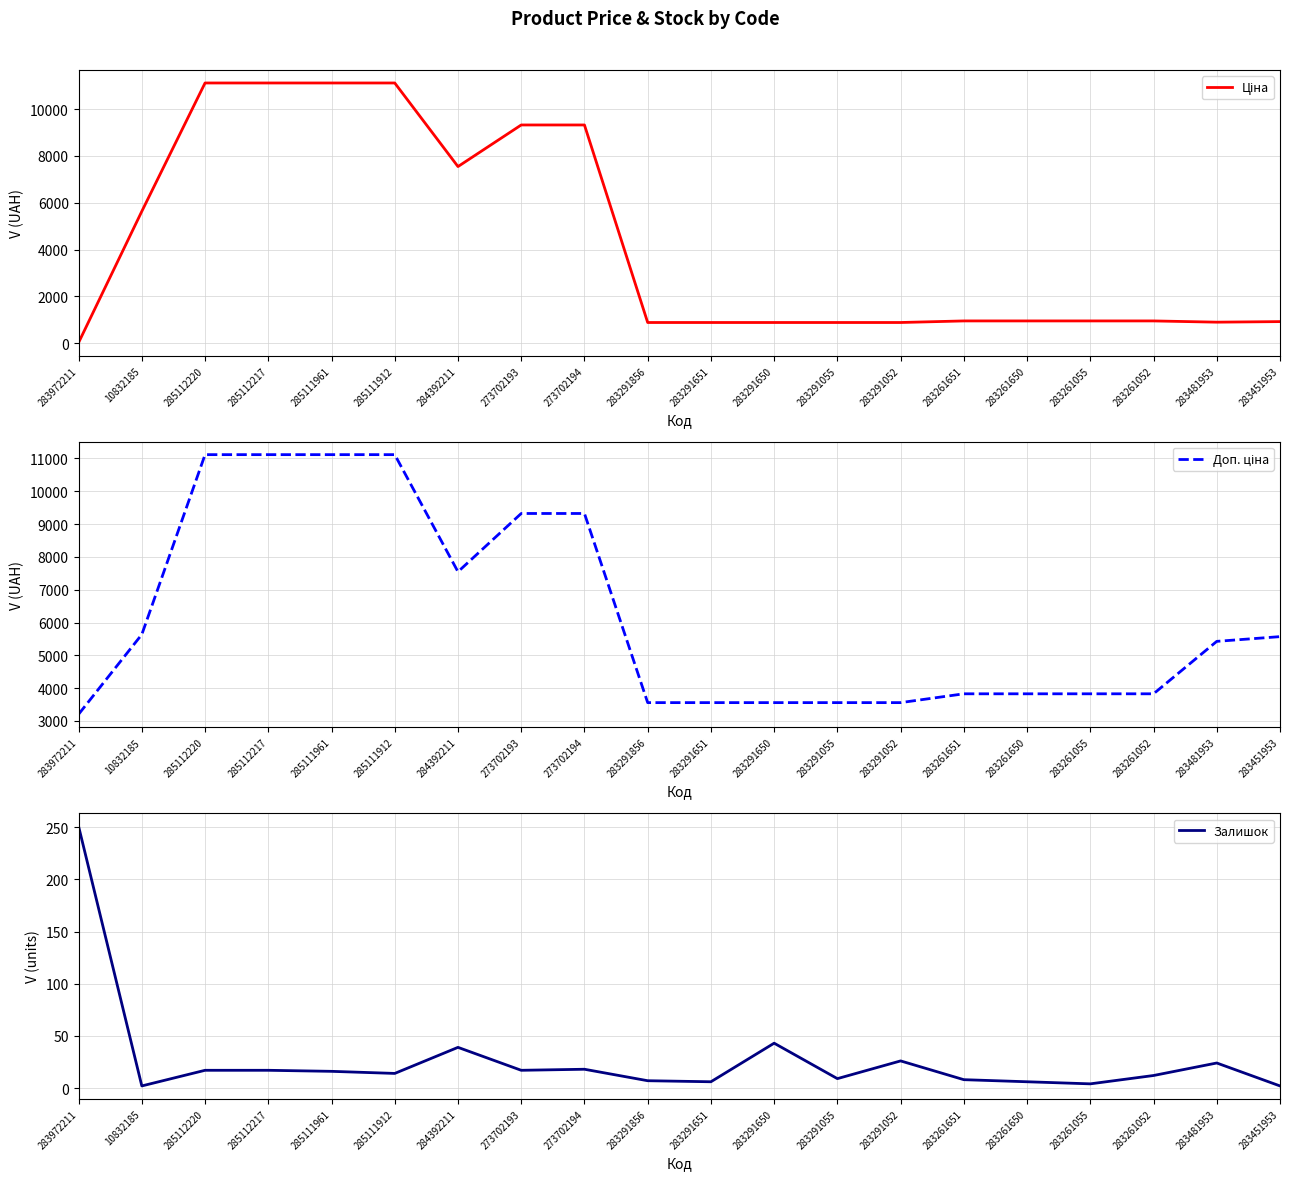

What is the greatest value displayed?

11113.6